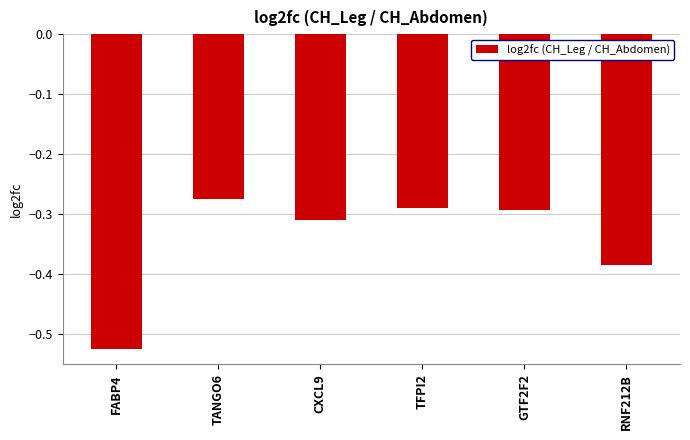

Does the chart contain stacked bars?

No